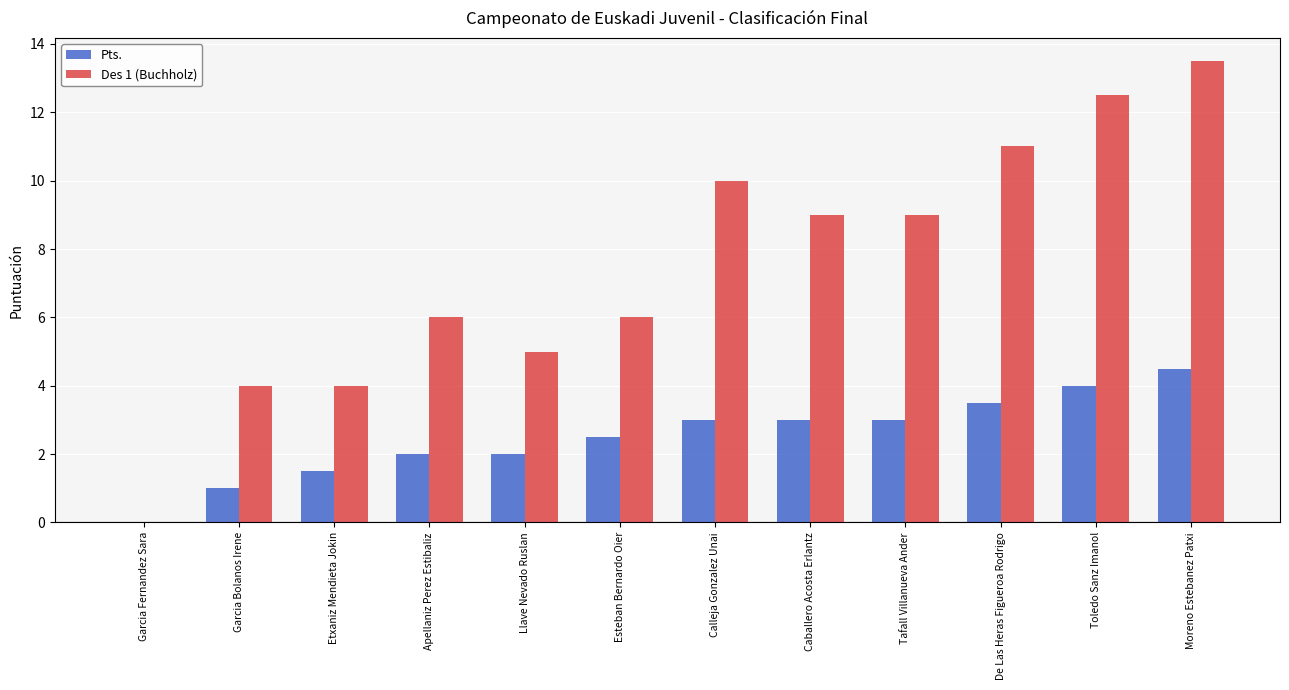

What is the average value of the Des 1 (Buchholz) series?

7.5